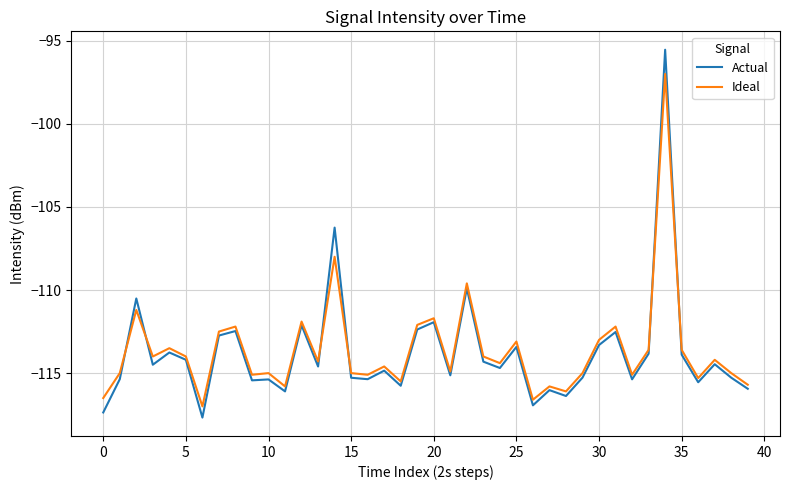

What is the smallest value displayed?

-117.7